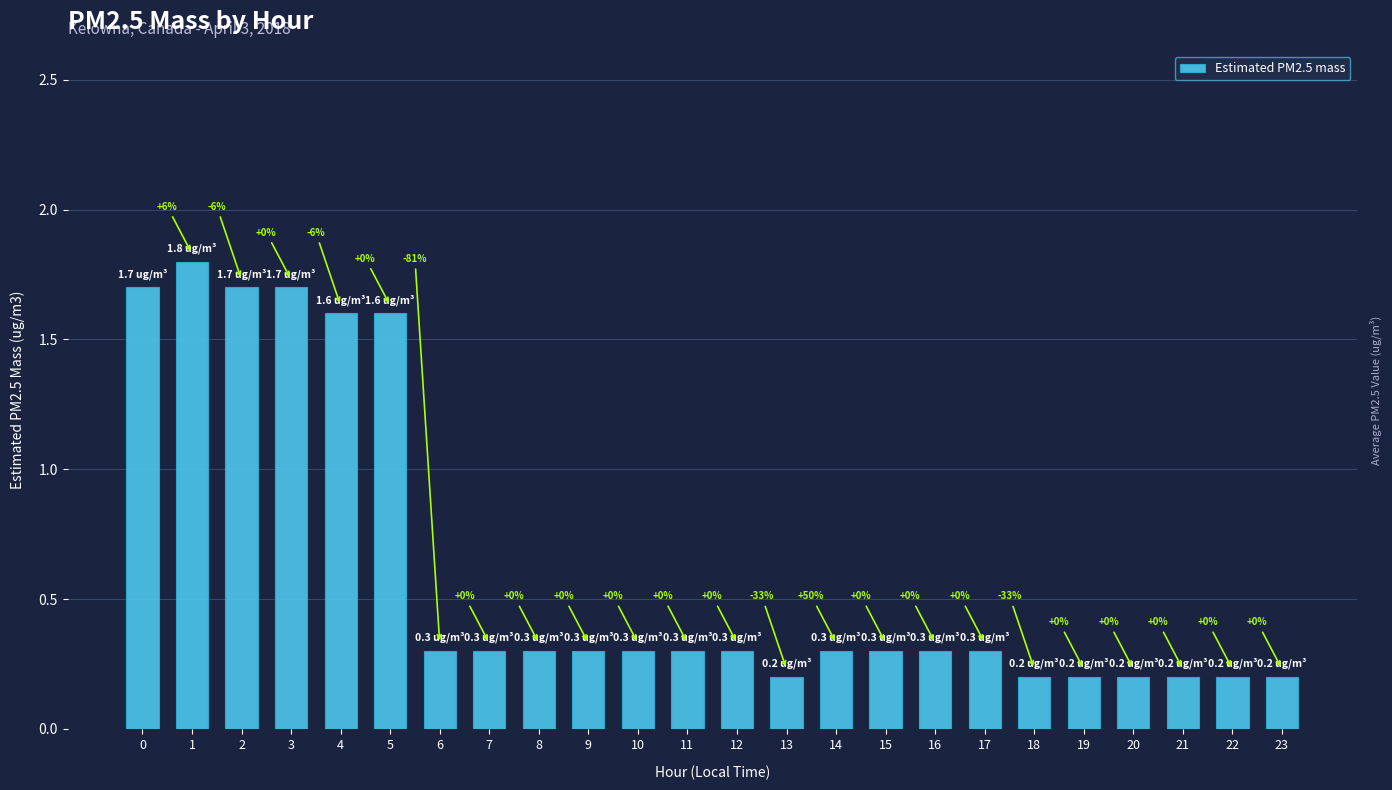

What is the maximum value shown in the chart?

1.8